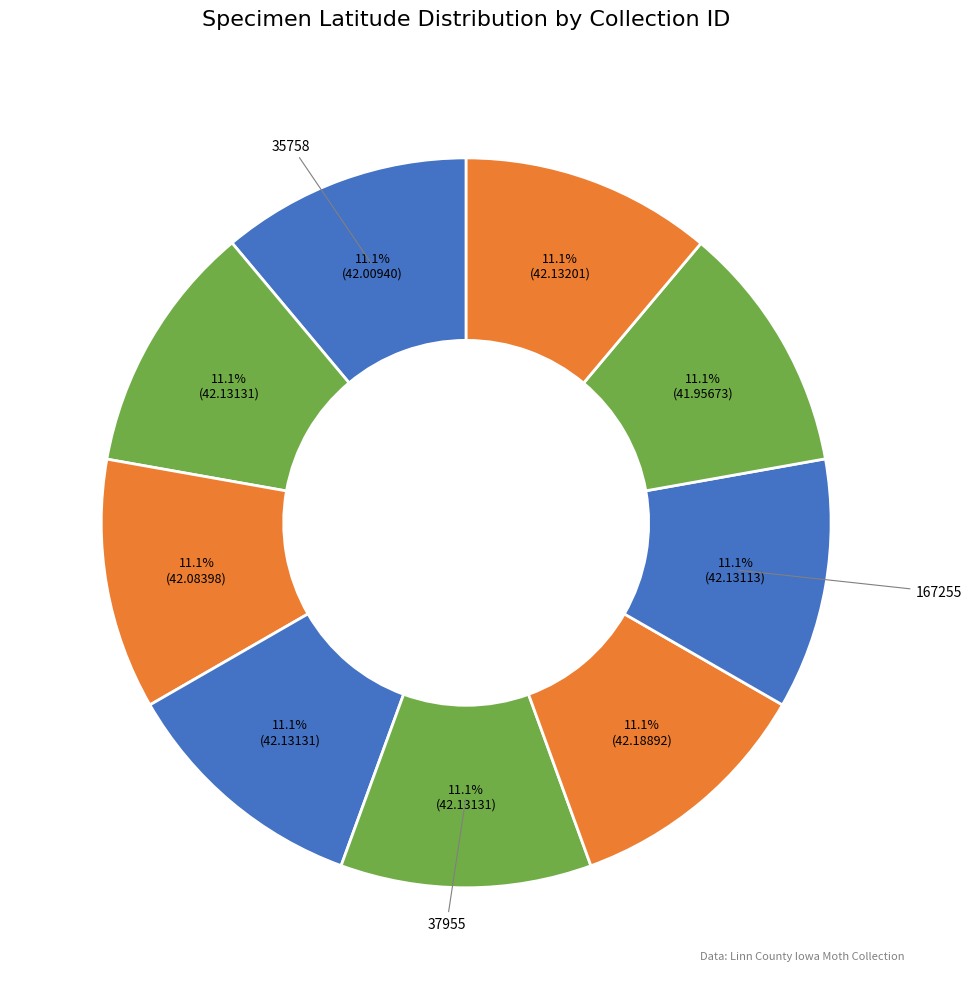

How many segments does this pie chart have?

9